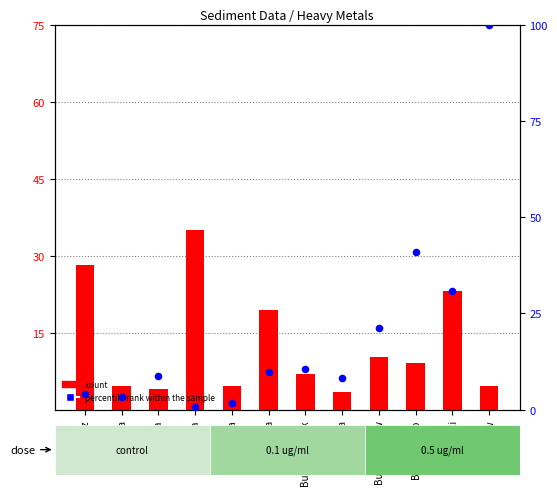

What are all the series names shown in the legend?

count, percentile rank within the sample